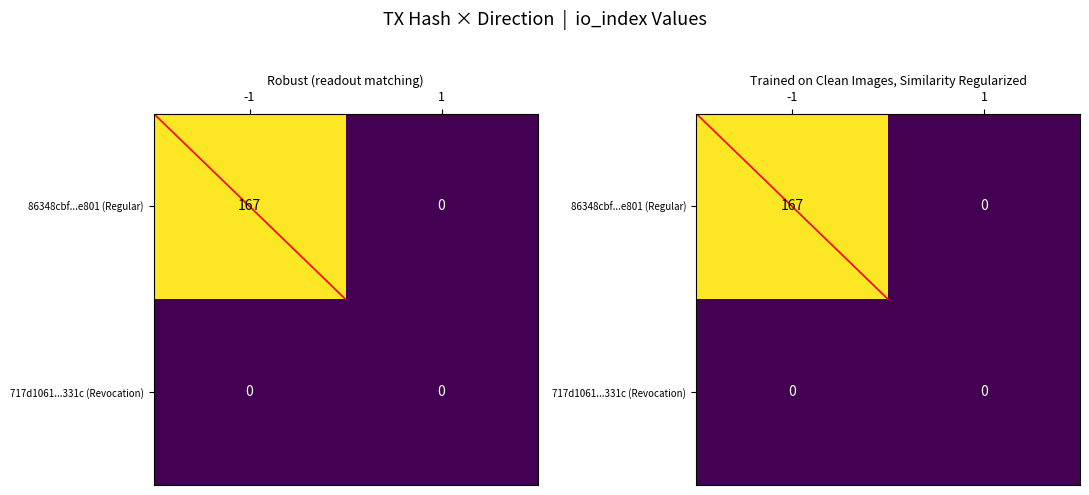

Rank the series at -1 from lowest to highest value.

717d1061...331c (Revocation), 86348cbf...e801 (Regular)